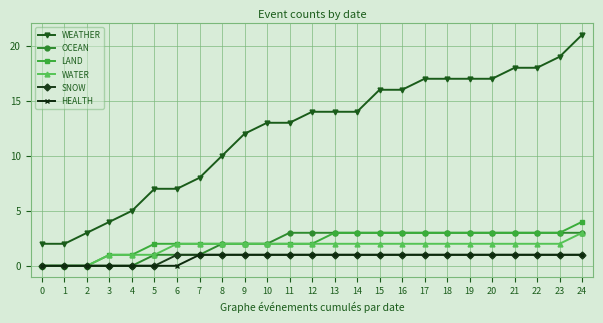

How many categories are shown in the chart?

25